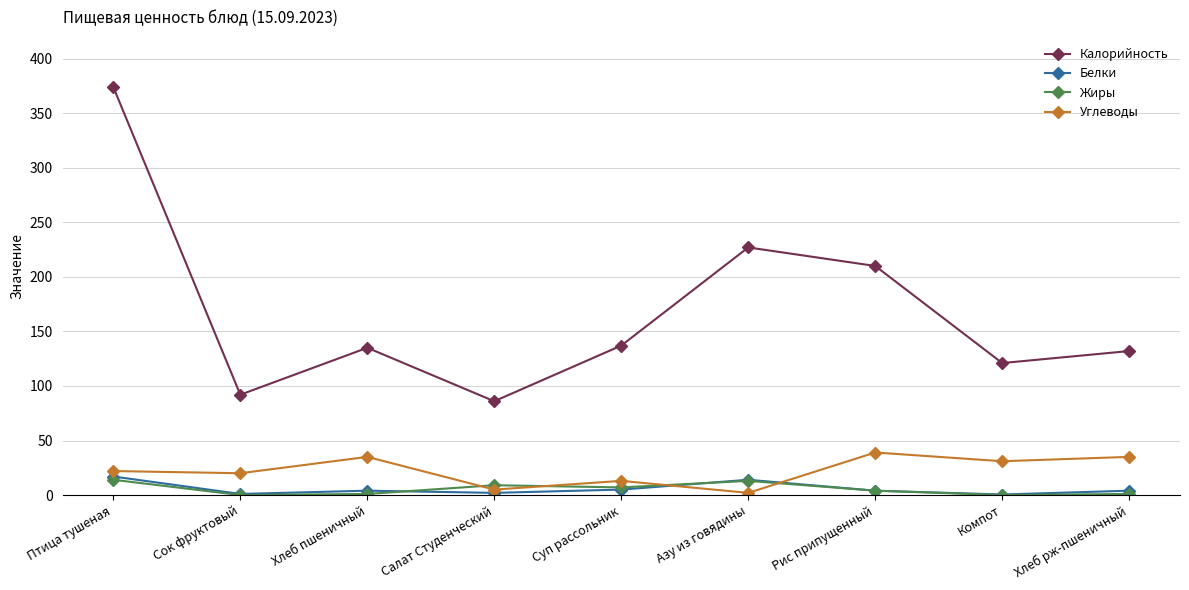

Does the chart have visible grid lines?

Yes